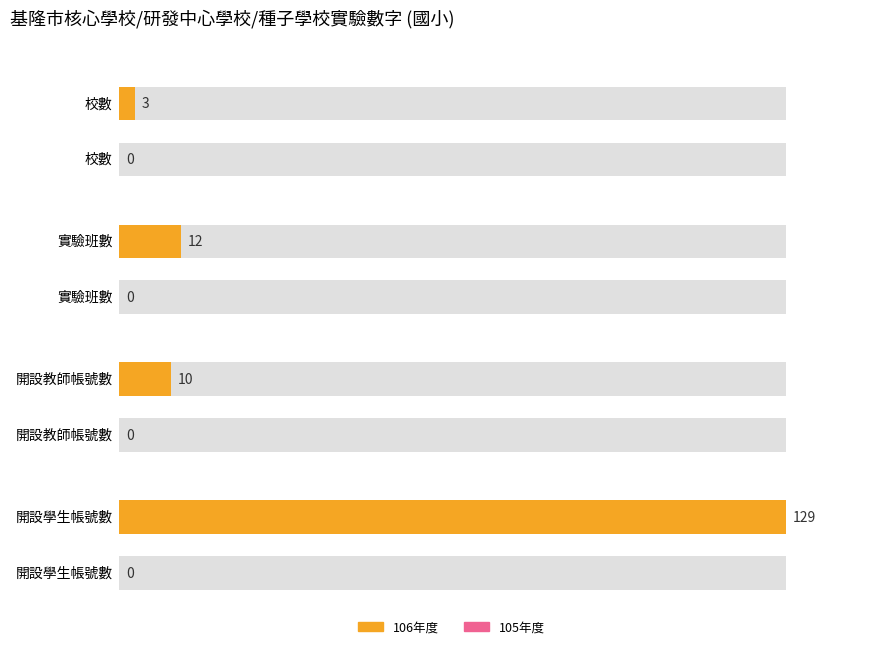

How many categories are shown in the chart?

4